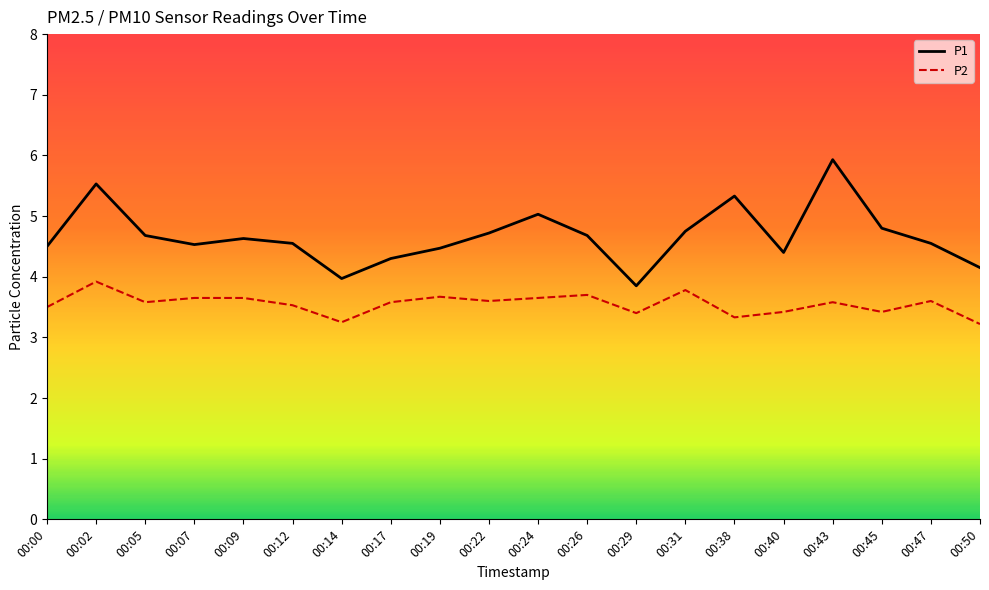

How many interior local peaks does the P1 series have?

5